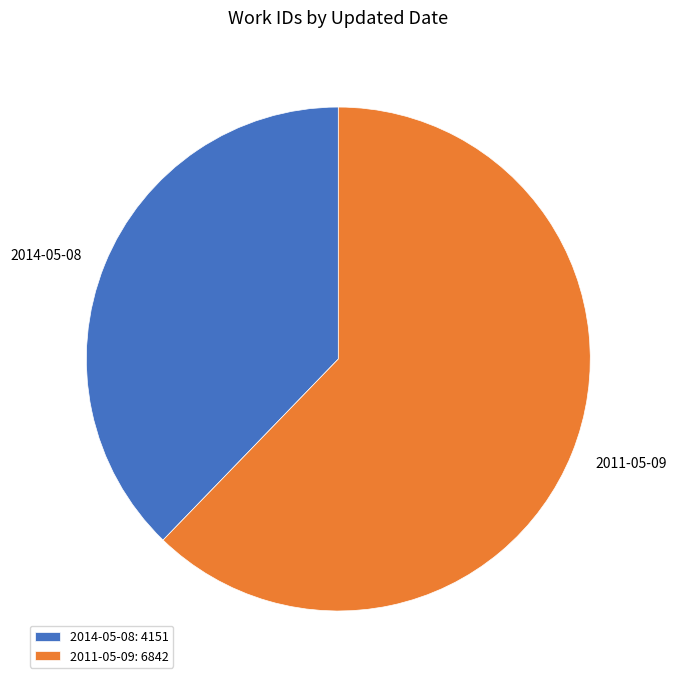

True or false: 2014-05-08 accounts for 47% of the total.

False